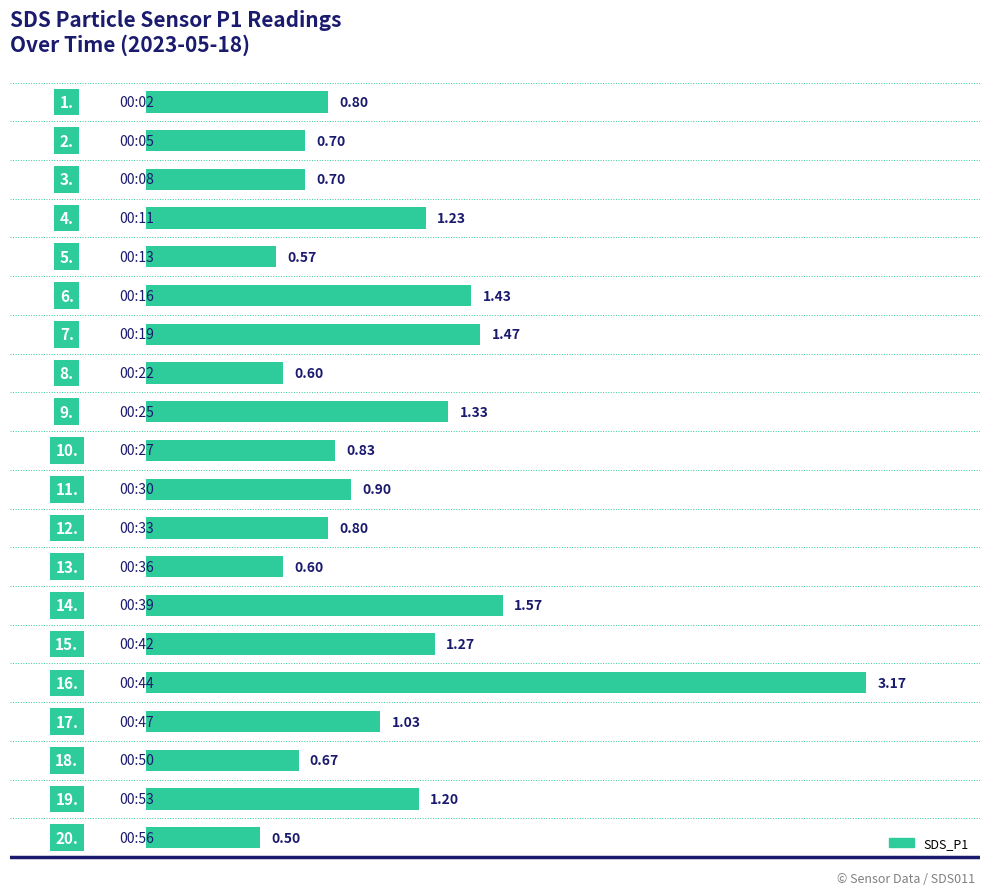

What is the difference between the maximum and minimum values?

2.7